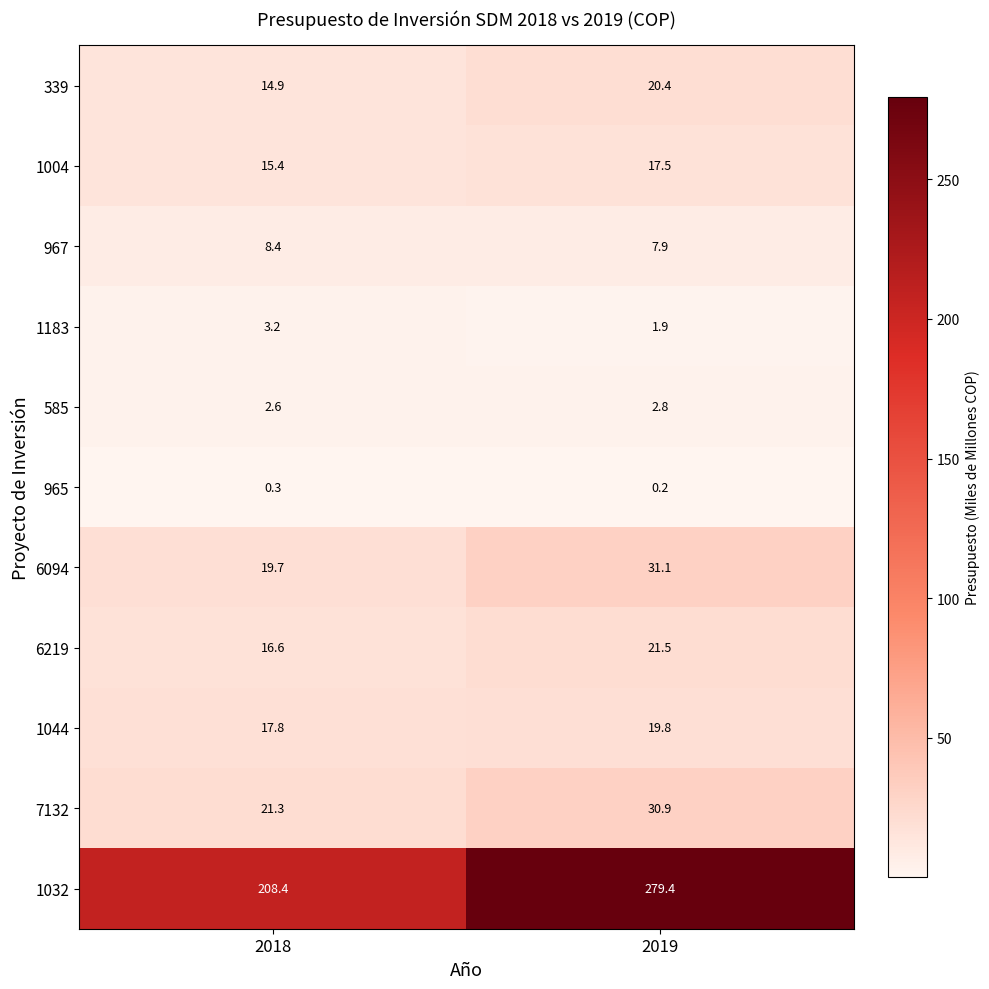

At which category is the sum across all series the highest?

2019